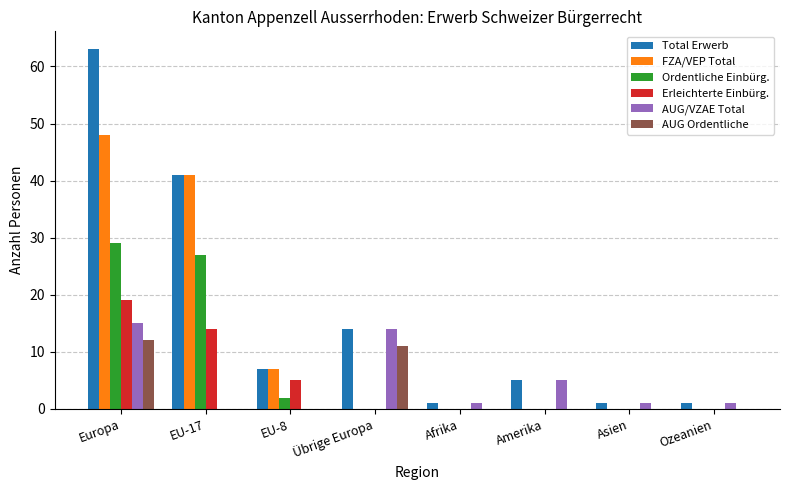

What is the total value across all series at Übrige Europa?

39